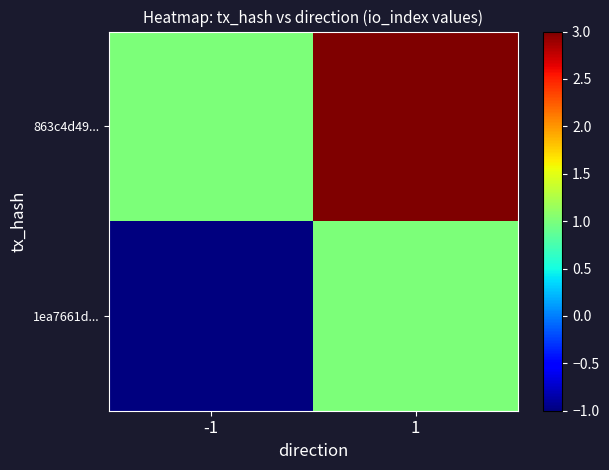

Which series changed the most between -1 and 1?

1ea7661d...